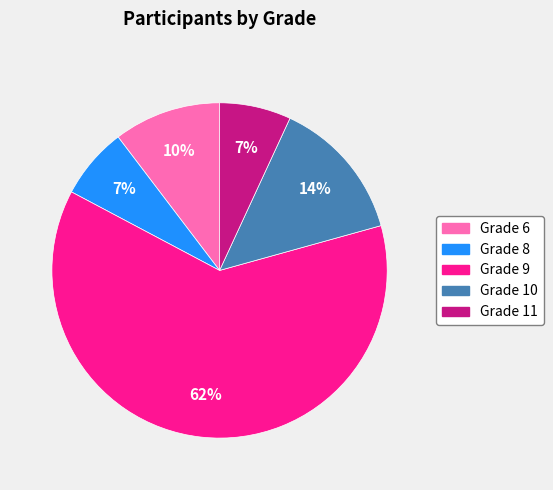

To the nearest percent, what is the average slice percentage?

20%